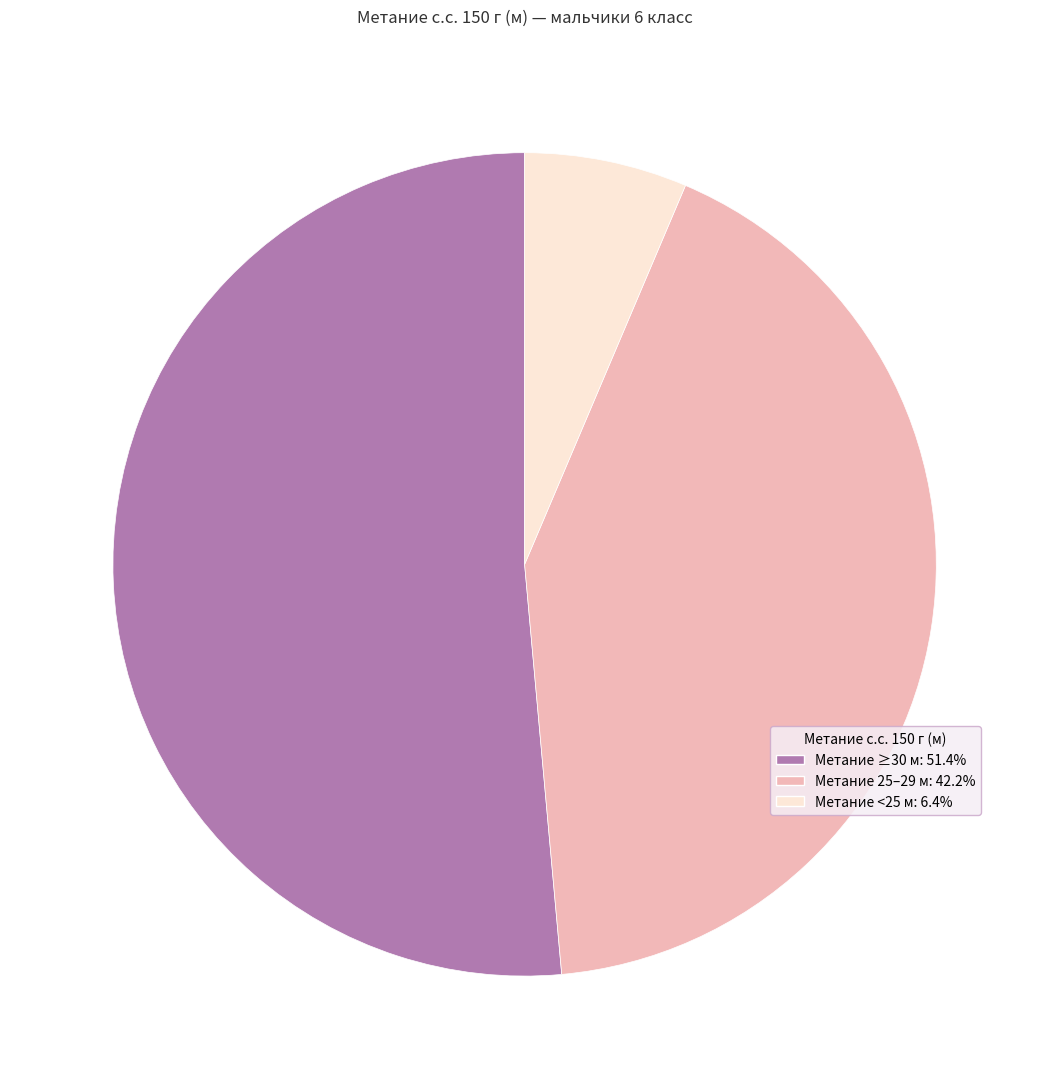

Is Метание ≥30 м: 51.4% the majority of the pie?

Yes